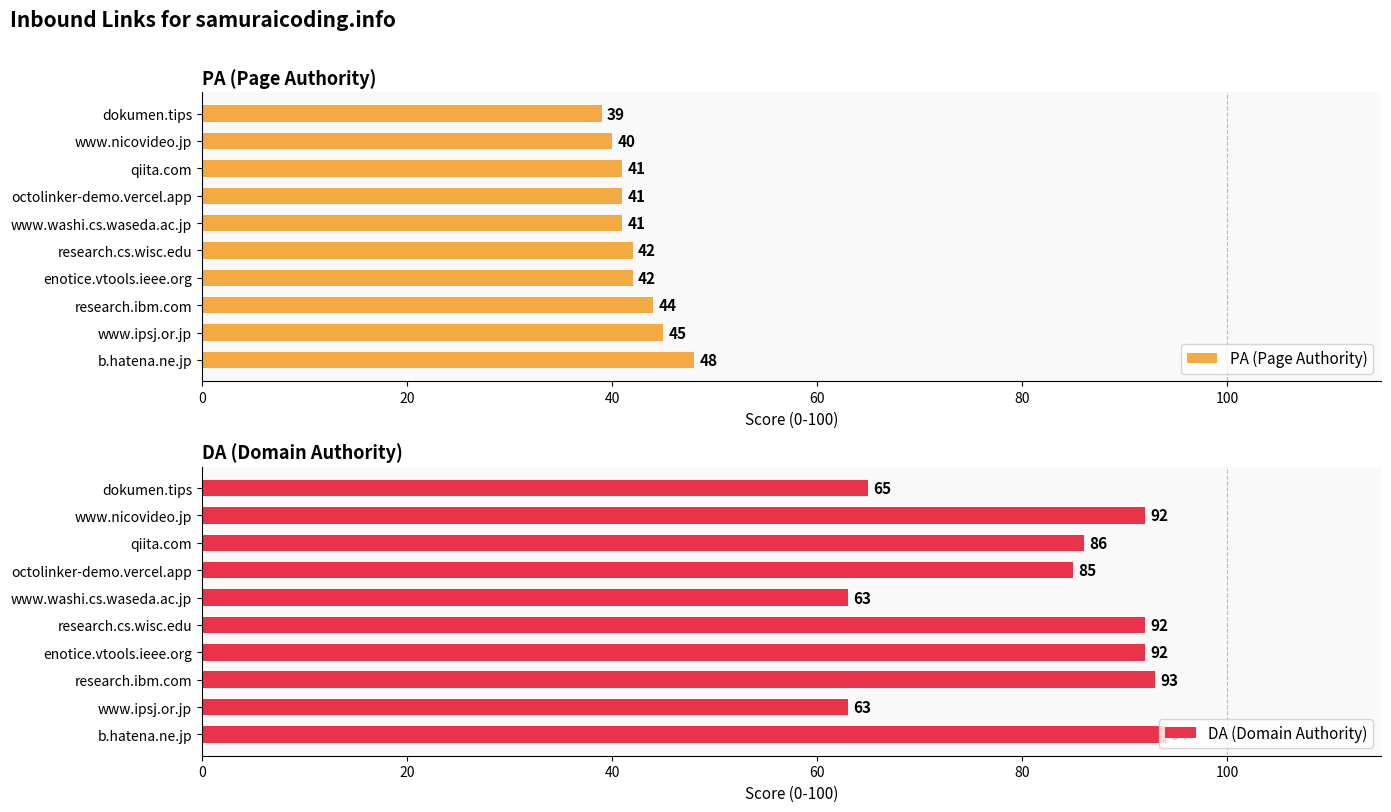

How many bars are there in total?

20